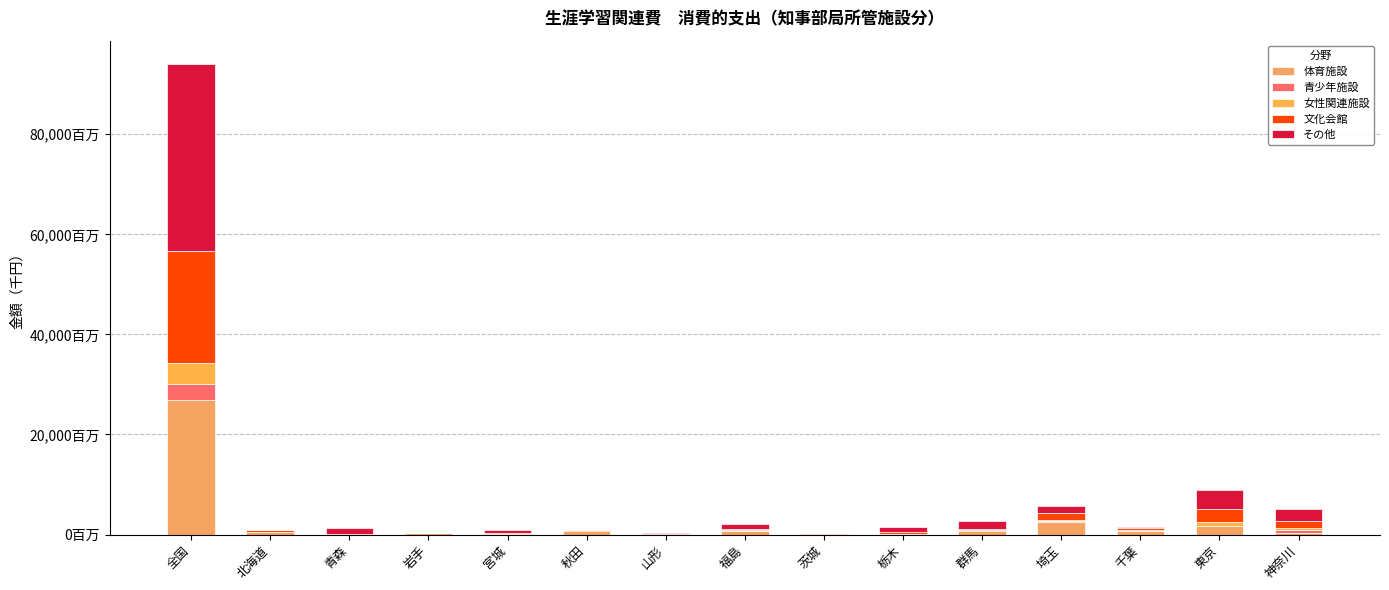

Are the bars horizontal?

No